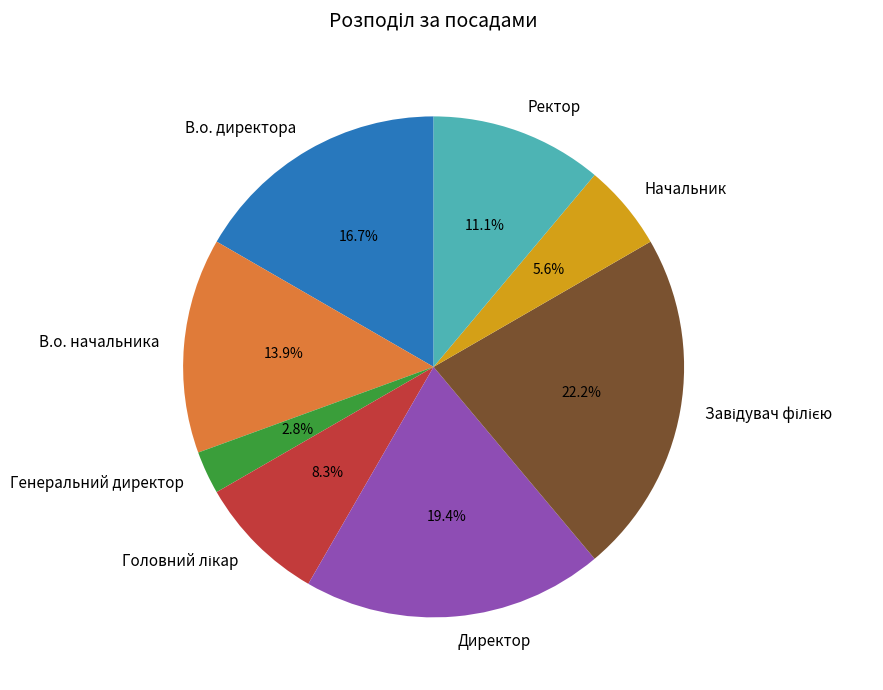

The Начальник slice represents 1% of the pie. True or false?

False